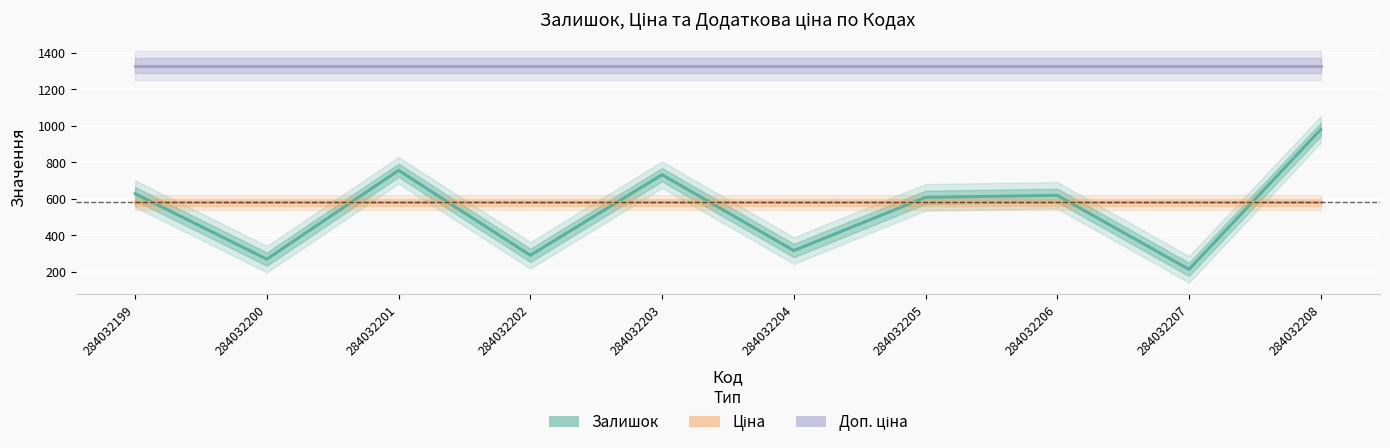

Where is the first local maximum for Залишок?

284032201